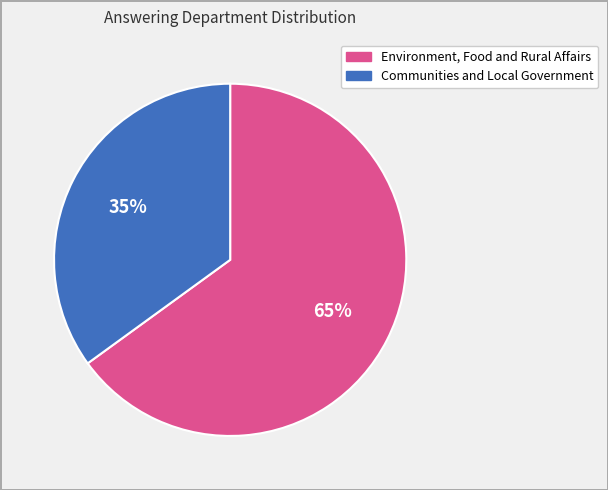

To the nearest percent, what portion does Communities and Local Government represent?

35%